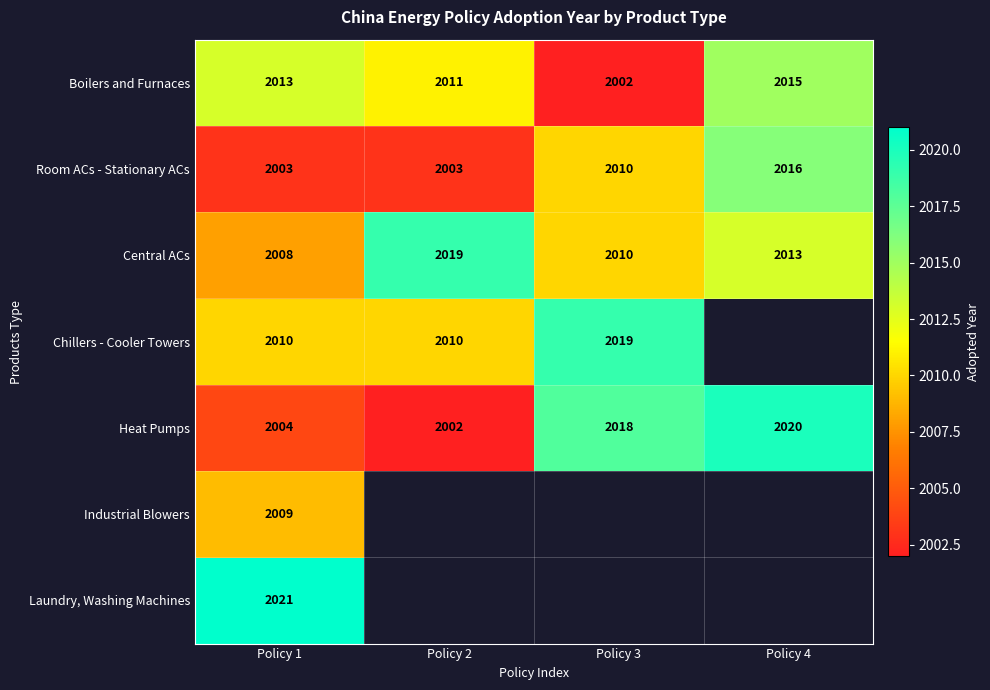

What is the smallest value displayed?

2002.0